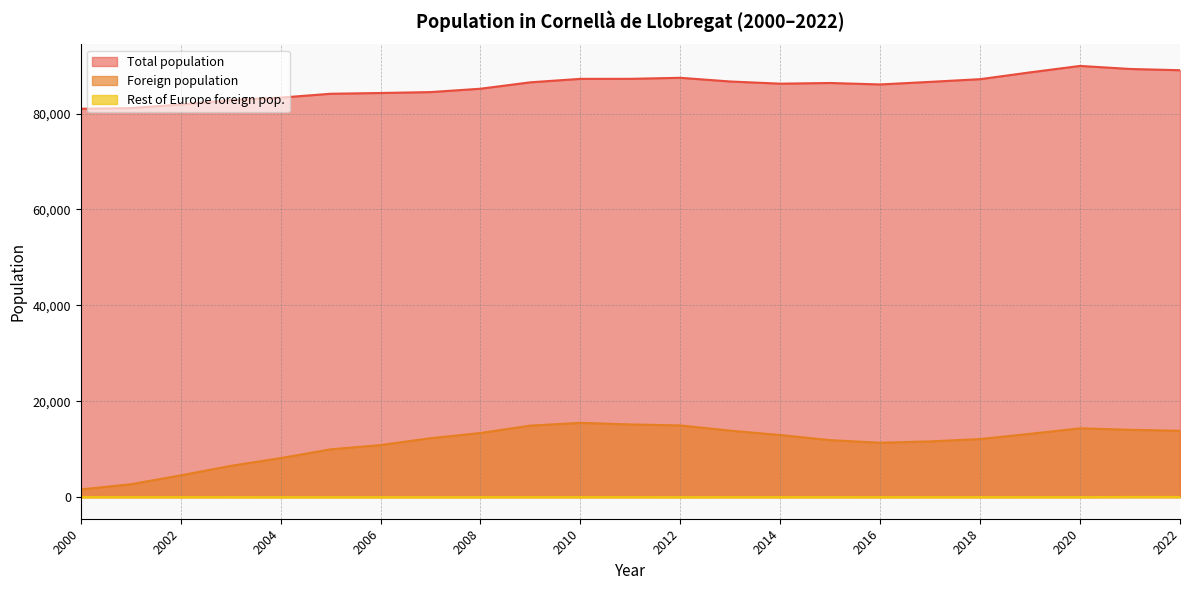

True or false: Rest of Europe foreign pop. has more than 0 interior local peaks.

True